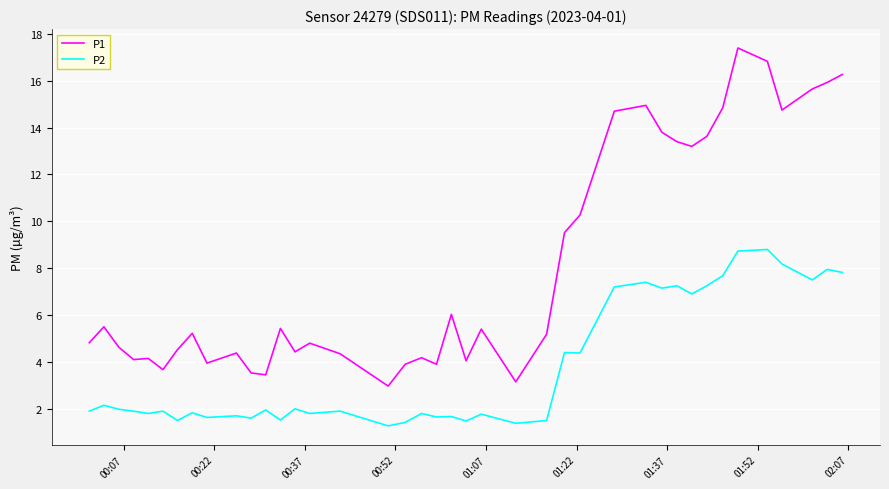

True or false: P2 and P1 intersect in this chart.

False